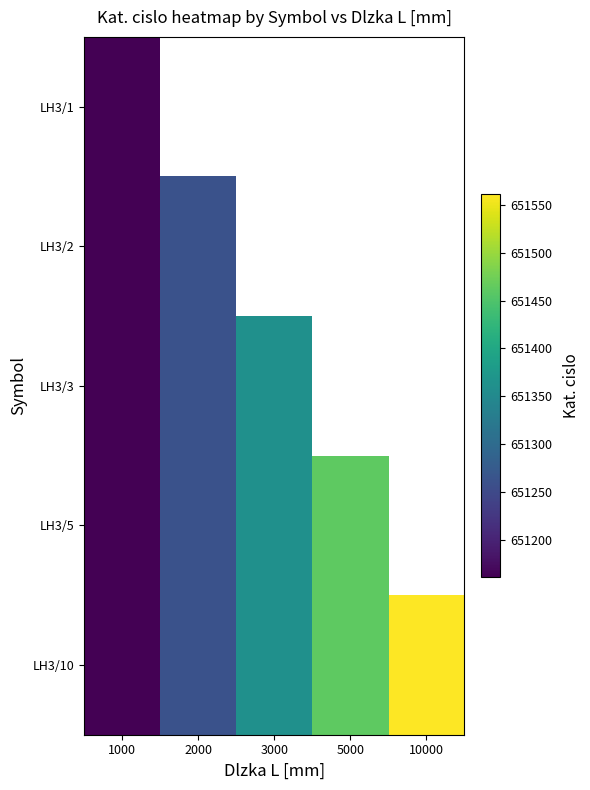

What value does the LH3/3 series have at 1000?

651161.0